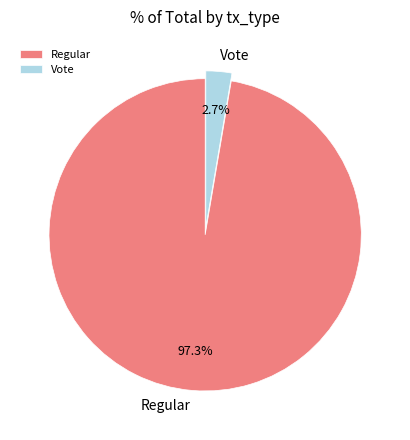

To the nearest percent, what is the combined percentage of Vote and Regular?

100%